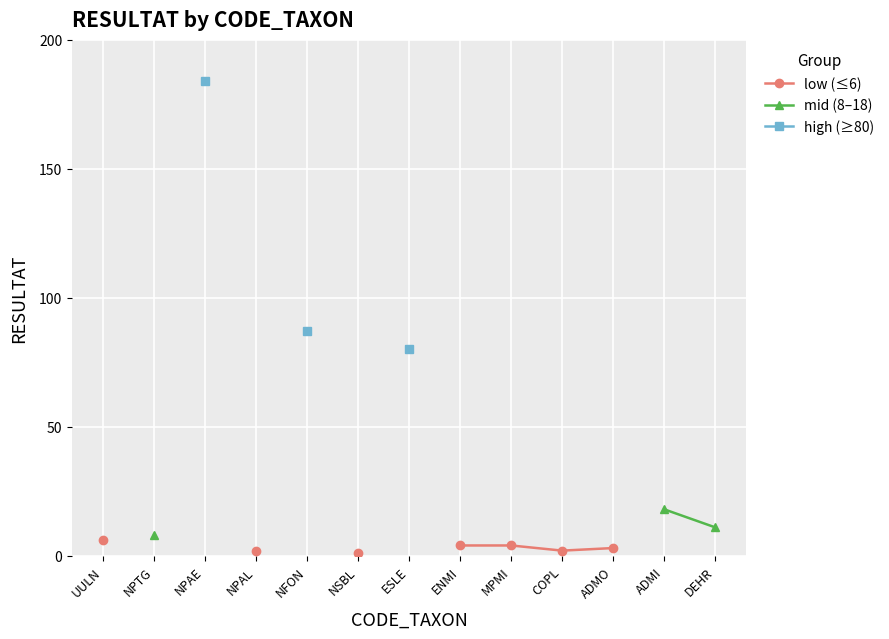

How many lines are shown in the chart?

3